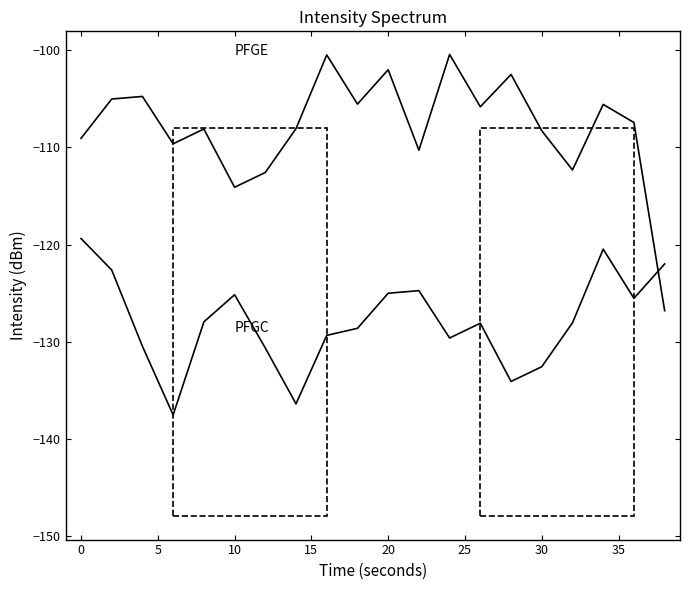

The value of PFGE at 18 is -183.8. True or false?

False